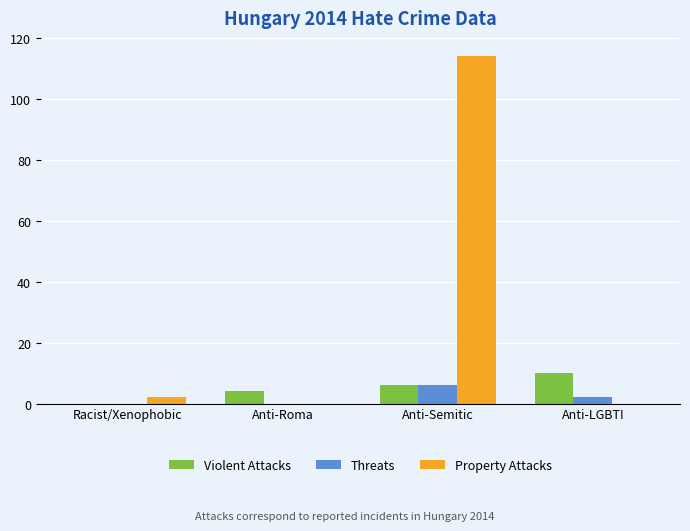

Are the bars grouped side by side (vs. stacked)?

Yes